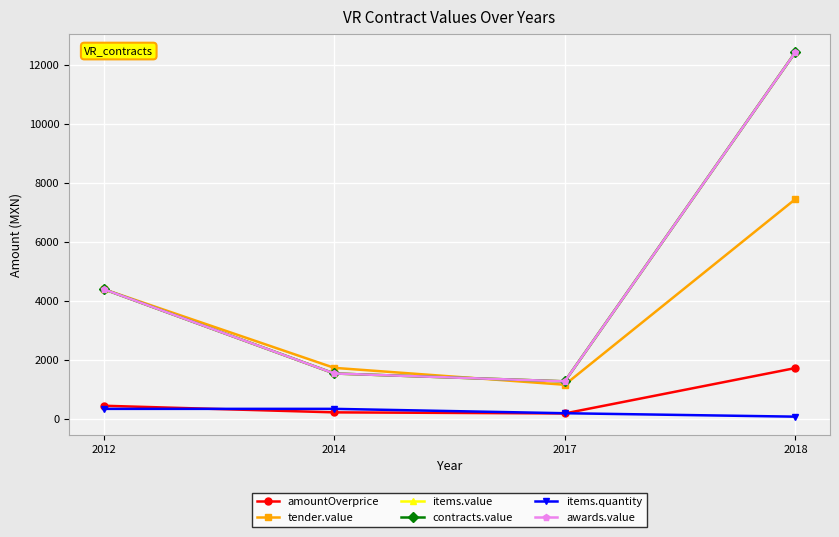

Does the chart have visible grid lines?

Yes